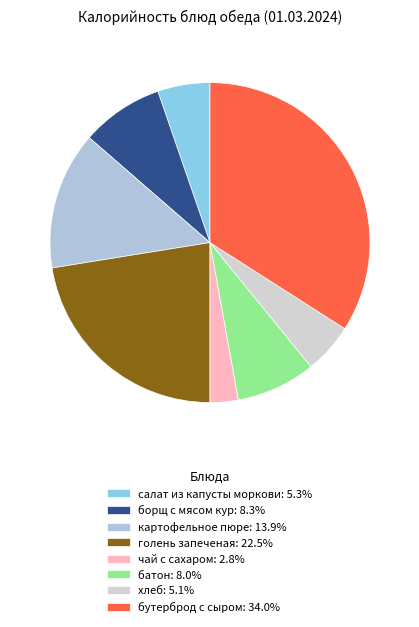

Is it true that борщ с мясом кур is 8% of the pie?

True